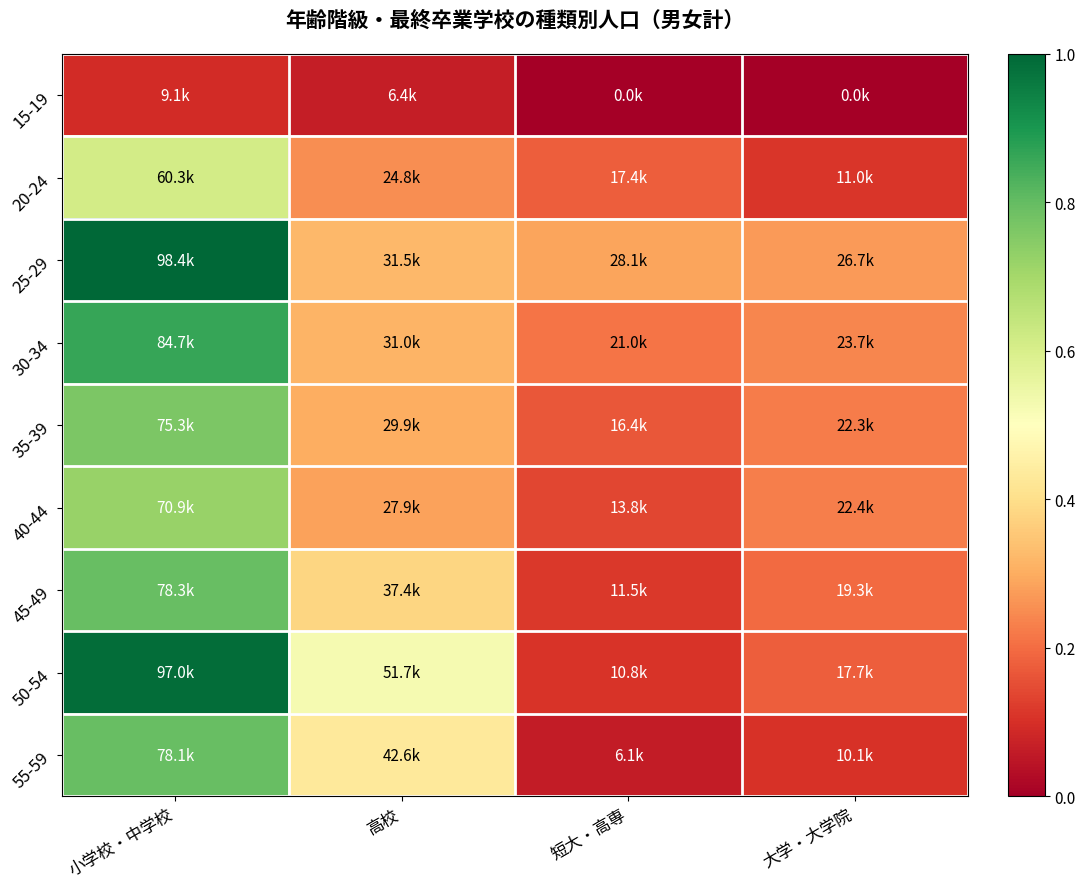

Reading right to left, transcribe all the data shown in this chart.

15-19: 大学・大学院=0.0	短大・高専=0.0	高校=0.1	小学校・中学校=0.1
20-24: 大学・大学院=0.1	短大・高専=0.2	高校=0.3	小学校・中学校=0.6
25-29: 大学・大学院=0.3	短大・高専=0.3	高校=0.3	小学校・中学校=1.0
30-34: 大学・大学院=0.2	短大・高専=0.2	高校=0.3	小学校・中学校=0.9
35-39: 大学・大学院=0.2	短大・高専=0.2	高校=0.3	小学校・中学校=0.8
40-44: 大学・大学院=0.2	短大・高専=0.1	高校=0.3	小学校・中学校=0.7
45-49: 大学・大学院=0.2	短大・高専=0.1	高校=0.4	小学校・中学校=0.8
50-54: 大学・大学院=0.2	短大・高専=0.1	高校=0.5	小学校・中学校=1.0
55-59: 大学・大学院=0.1	短大・高専=0.1	高校=0.4	小学校・中学校=0.8